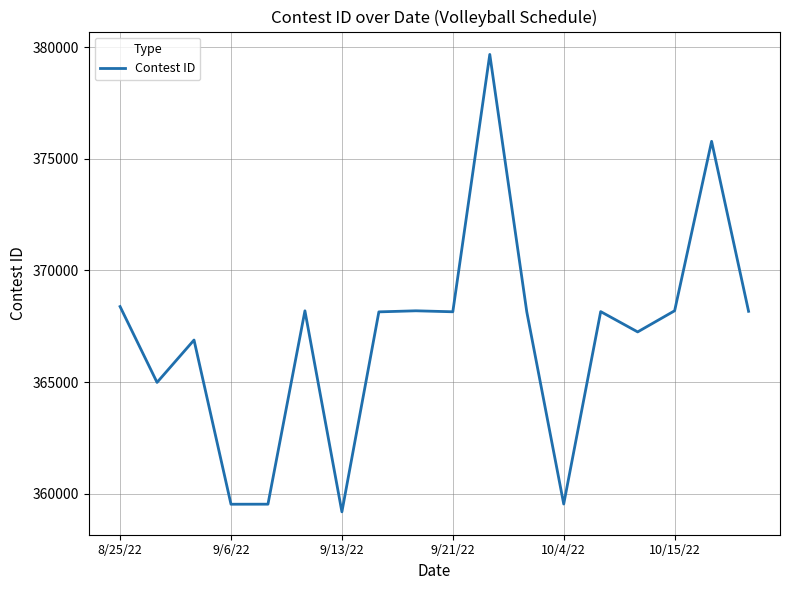

What is the smallest value displayed?

359197